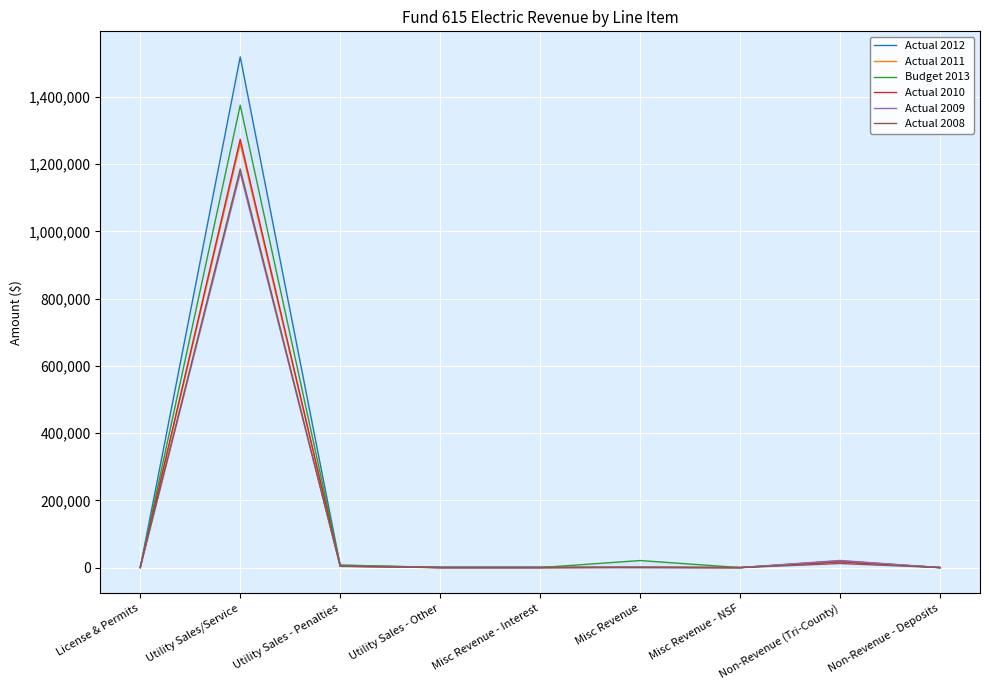

Which series has the largest total across all categories?

Actual 2012